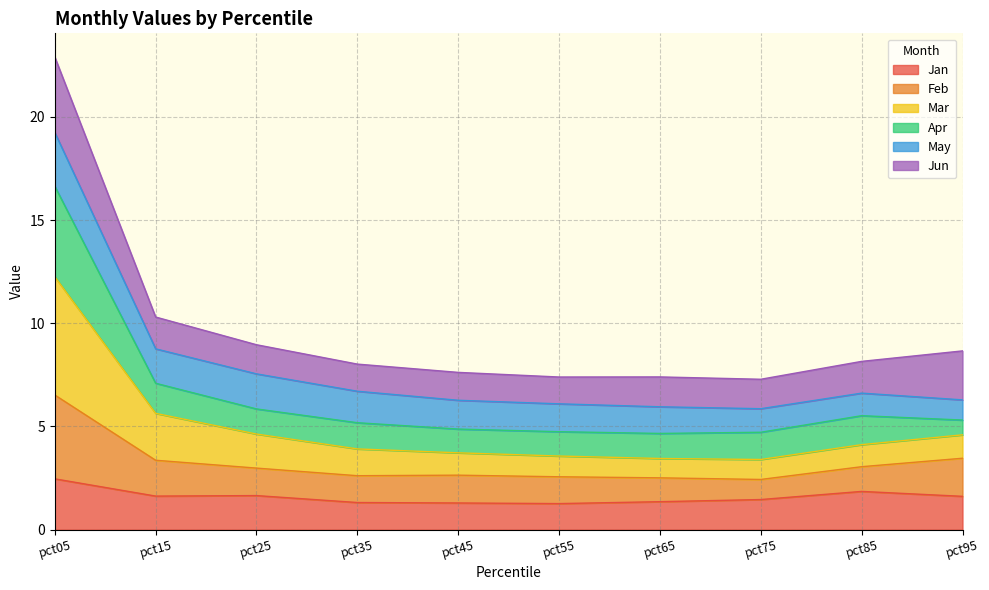

What is the maximum value for Jan?

2.5